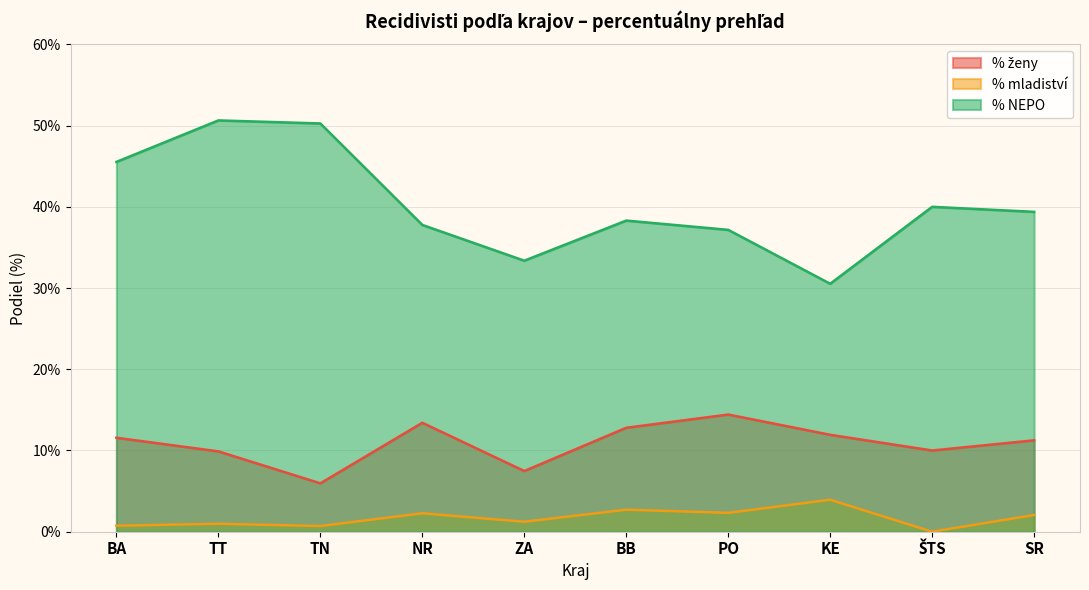

True or false: % ženy has a value of 11.9 at KE.

True